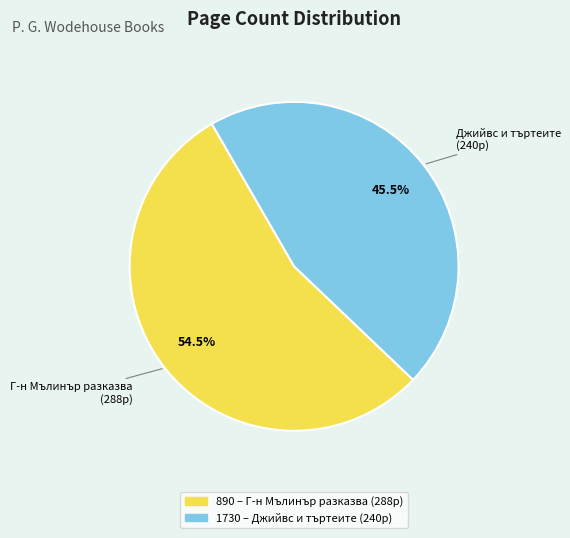

Which slice represents more than half of the pie?

890